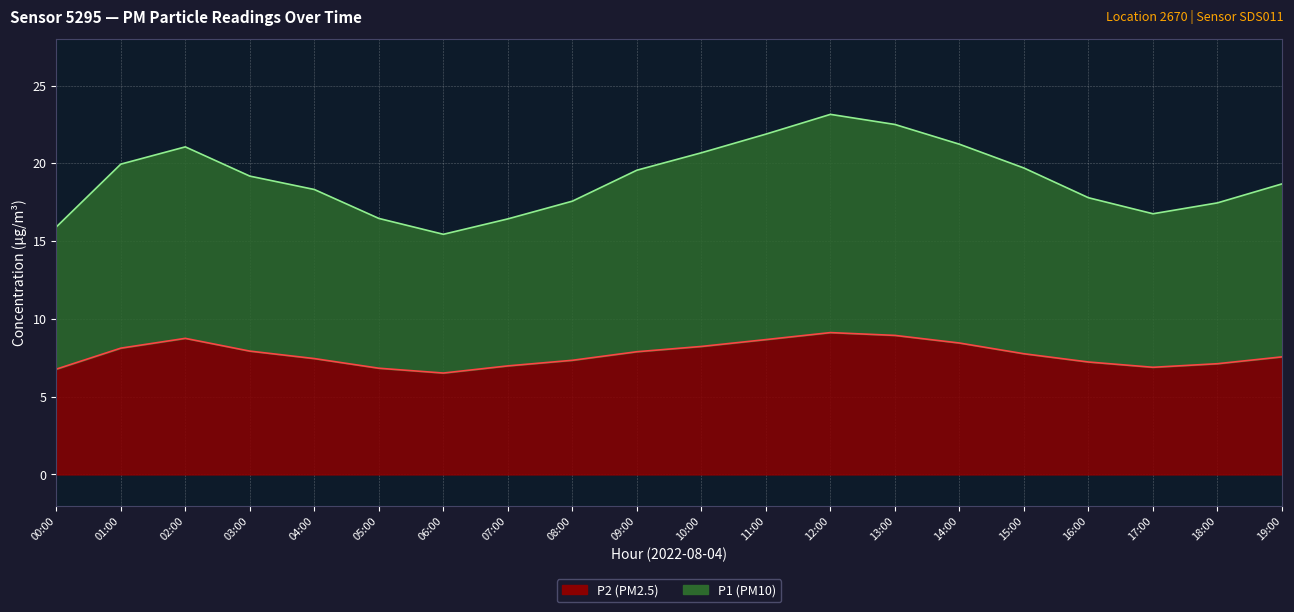

What is the approximate value of P1 at 16:00?

17.8